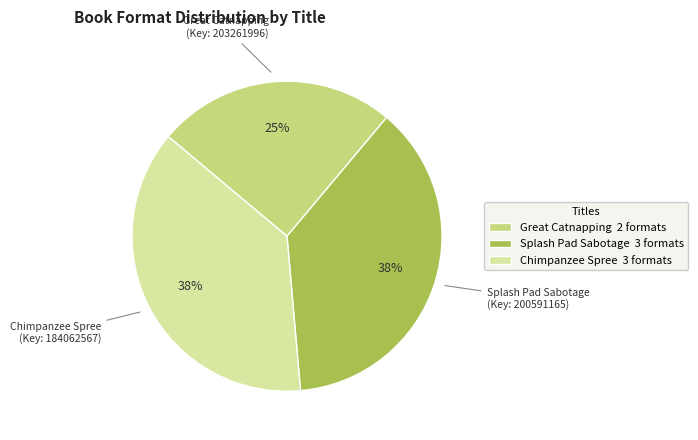

To the nearest percent, what portion does Great Catnapping represent?

25%